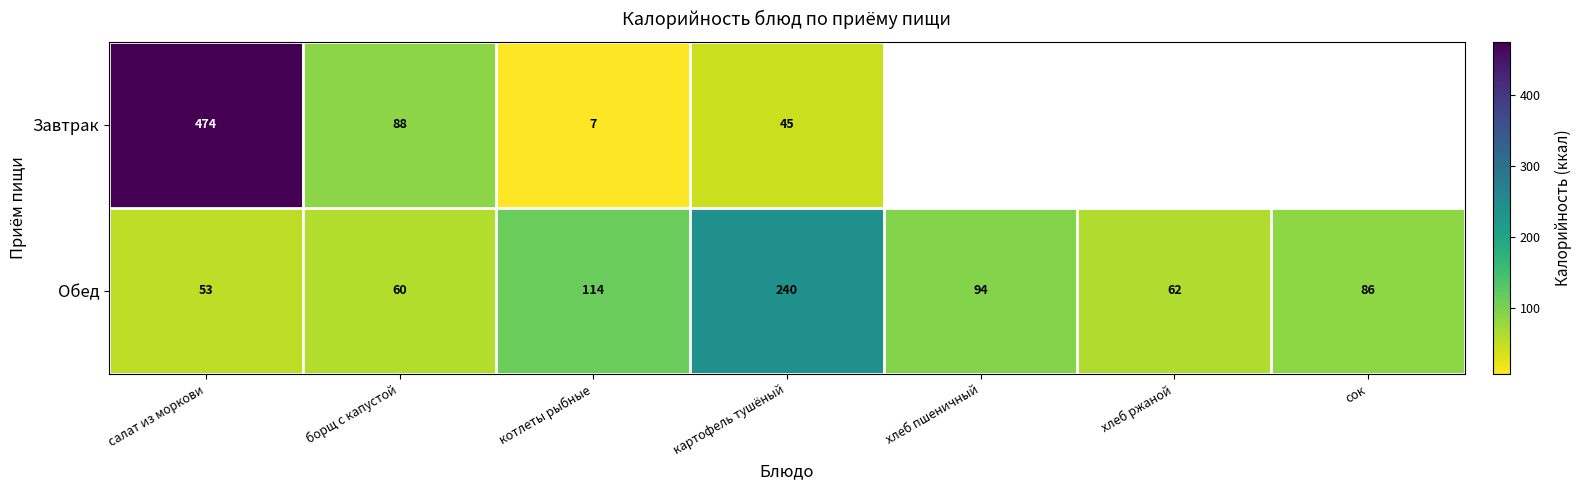

Count the number of data series in this chart.

2